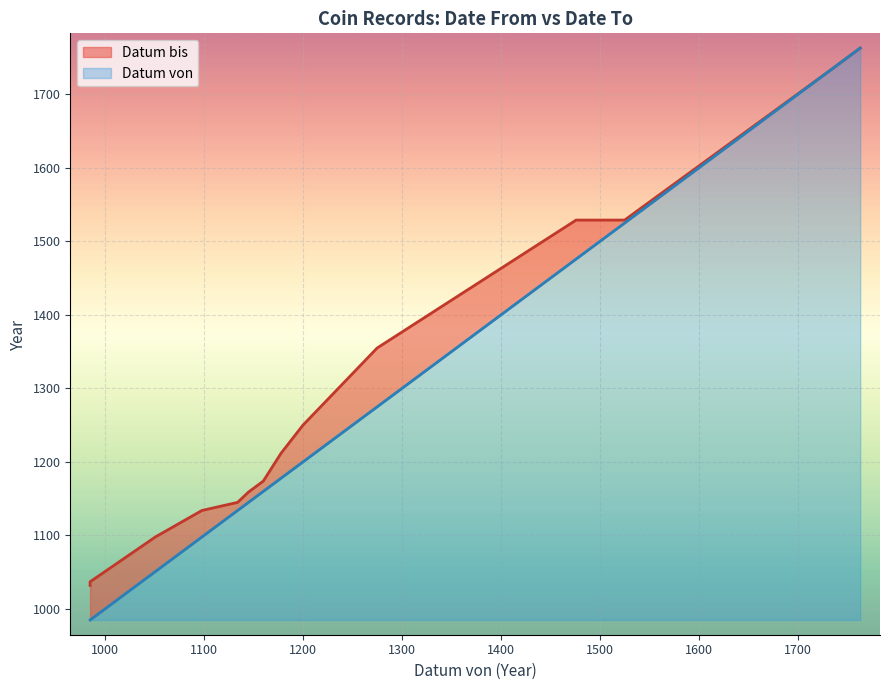

True or false: Datum von and Datum bis intersect in this chart.

False